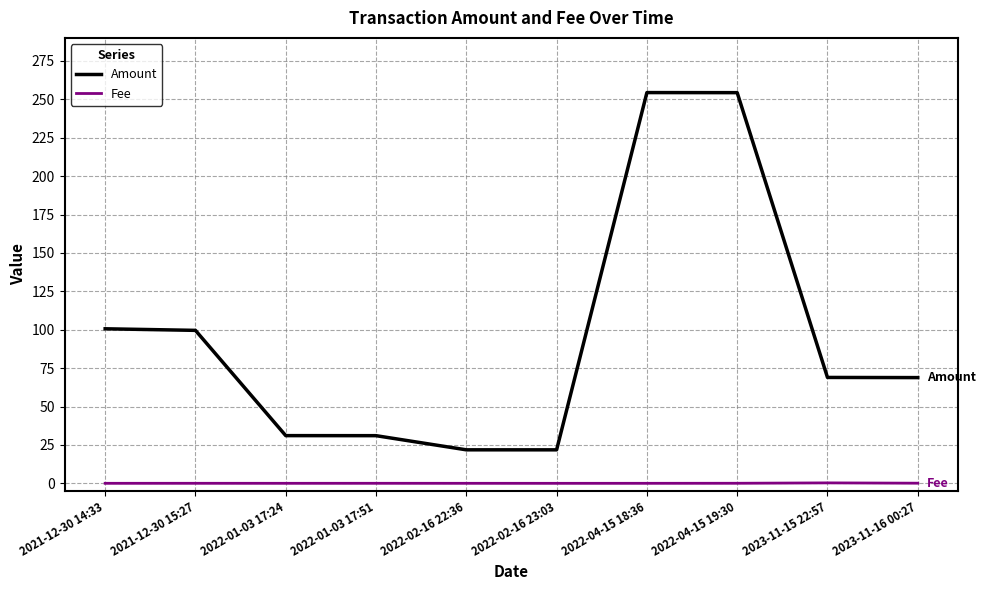

What are all the series names shown in the legend?

Amount, Fee